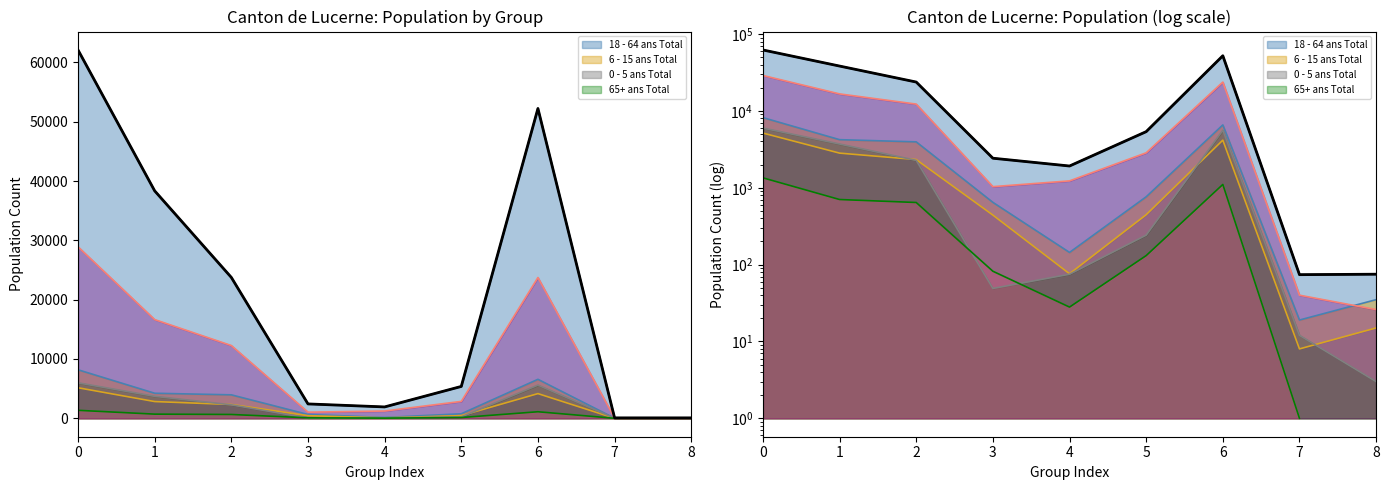

Reading right to left, list all the values displayed in this chart.

75	74	52229	5373	1919	2424	23751	38343	62094